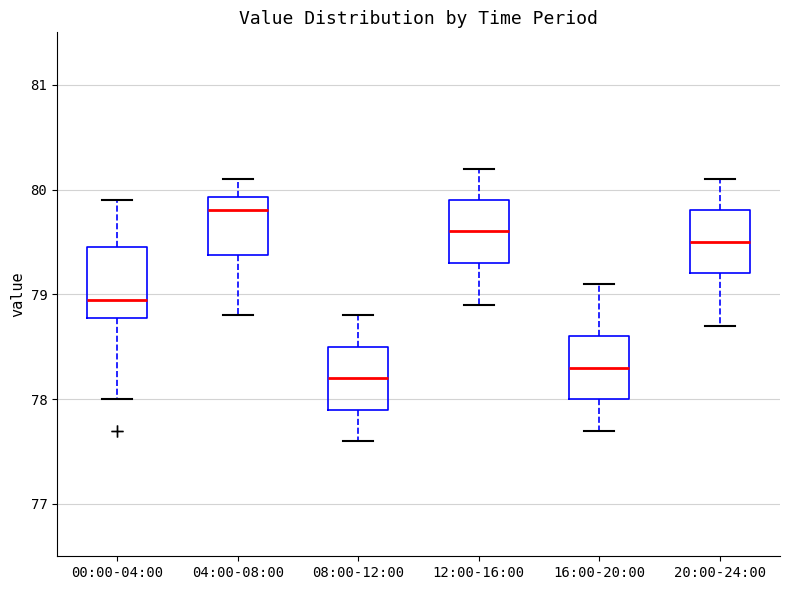

Reading left to right, read every box against the y-axis: the position of its median line, the range the box covers, and the ends of its whiskers. The values are not printed on the chart, so give them approximately, as read against the axis.

00:00-04:00: median 79.0, box 78.8 to 79.5, whiskers 78.0 to 79.9
04:00-08:00: median 79.8, box 79.4 to 79.9, whiskers 78.8 to 80.1
08:00-12:00: median 78.2, box 77.9 to 78.5, whiskers 77.6 to 78.8
12:00-16:00: median 79.6, box 79.3 to 79.9, whiskers 78.9 to 80.2
16:00-20:00: median 78.3, box 78.0 to 78.6, whiskers 77.7 to 79.1
20:00-24:00: median 79.5, box 79.2 to 79.8, whiskers 78.7 to 80.1